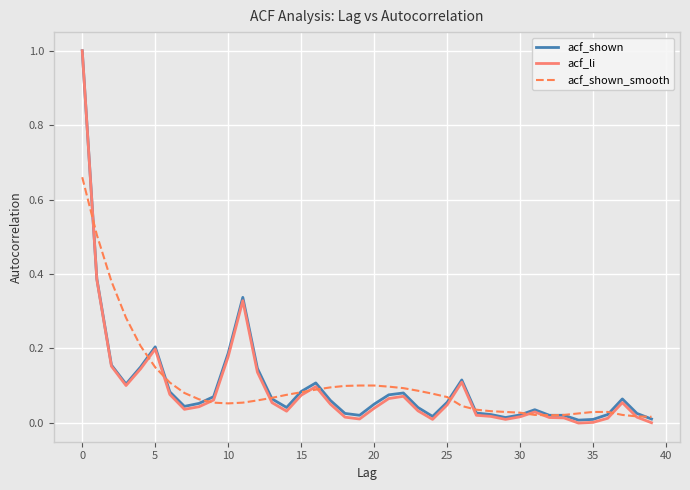

Which series has the largest range (max minus min)?

acf_li